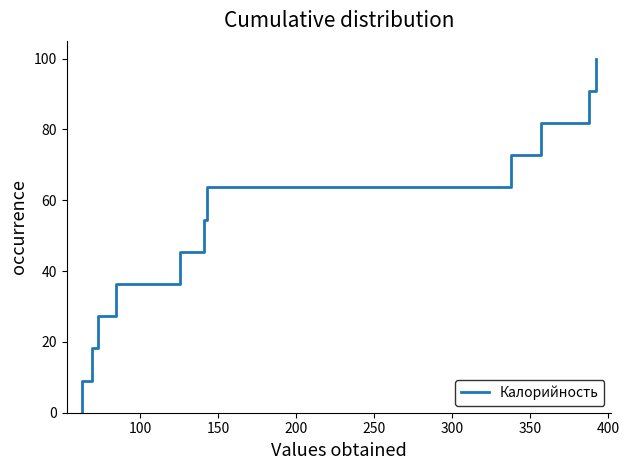

What is the greatest value displayed?

100.0